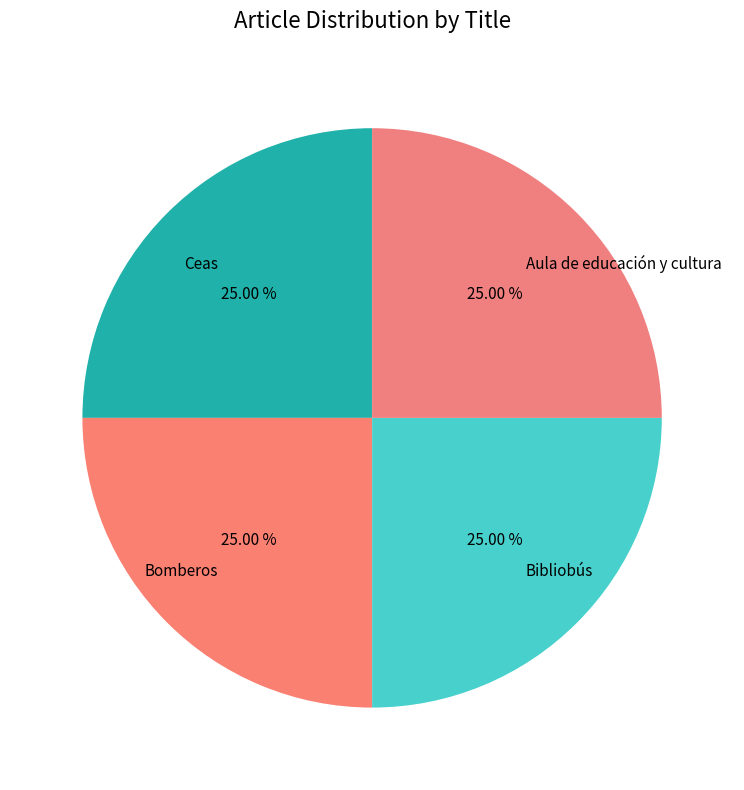

Does Bomberos account for over 50% of the chart?

No